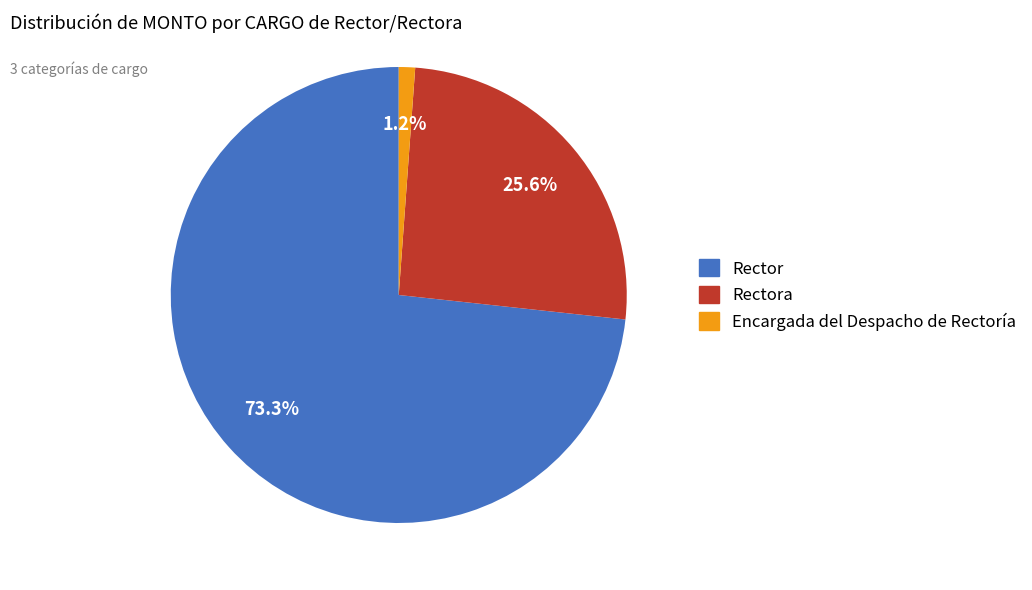

Is there a majority slice in this chart?

Yes